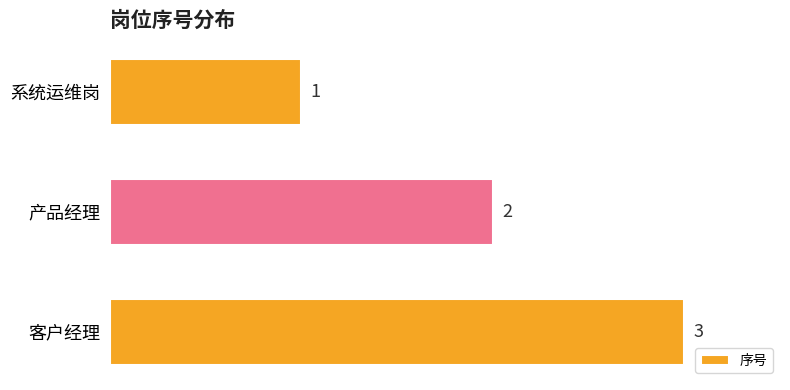

Rank the categories by value from highest to lowest.

客户经理, 产品经理, 系统运维岗